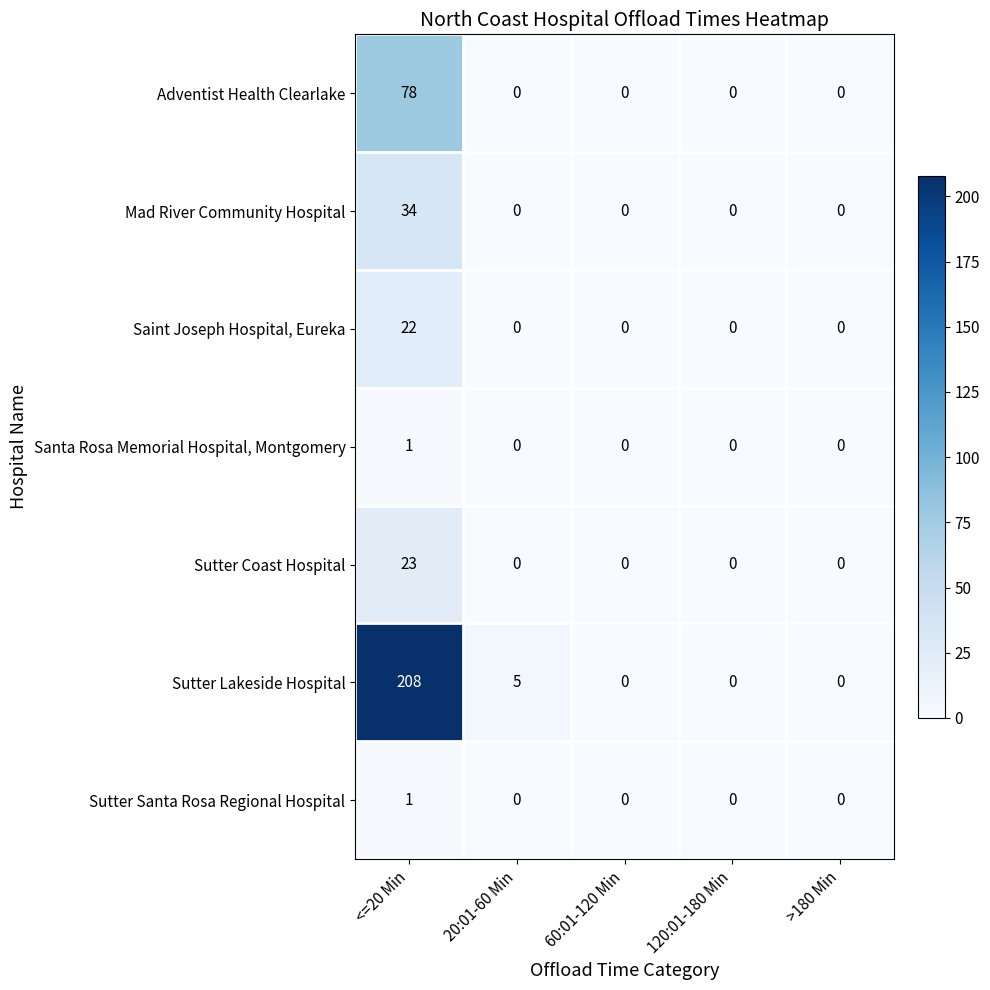

At which label does Sutter Coast Hospital reach its peak?

<=20 Min